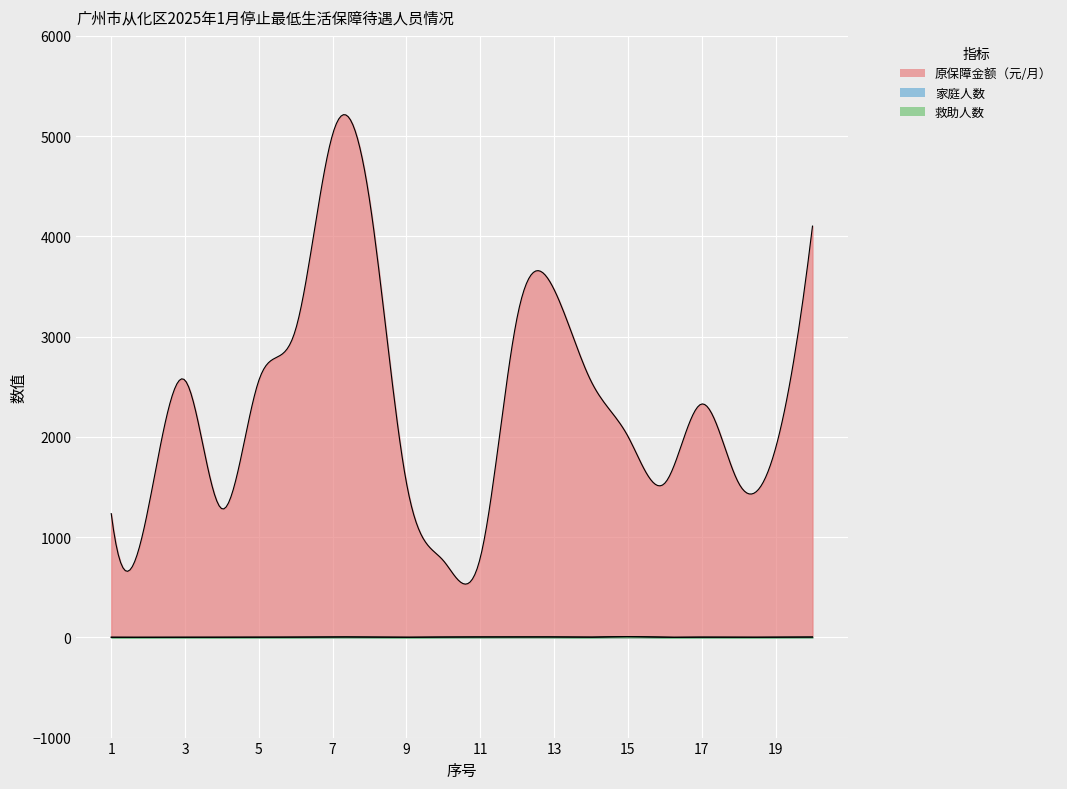

In 救助人数, how many points are lower than both neighbors (excluding endpoints)?

5